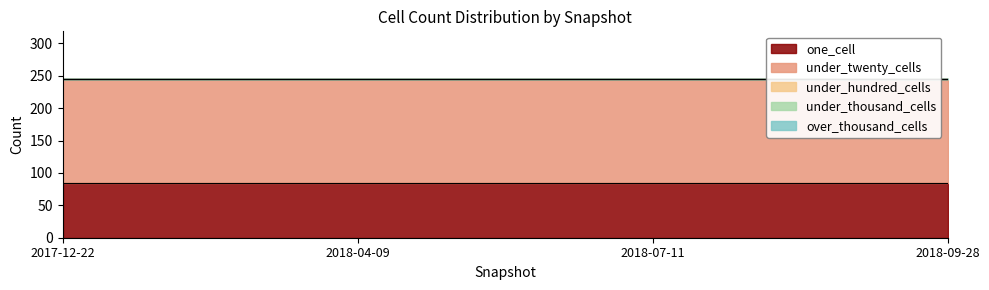

What is the difference between the highest and lowest values at 2018-07-11?

160